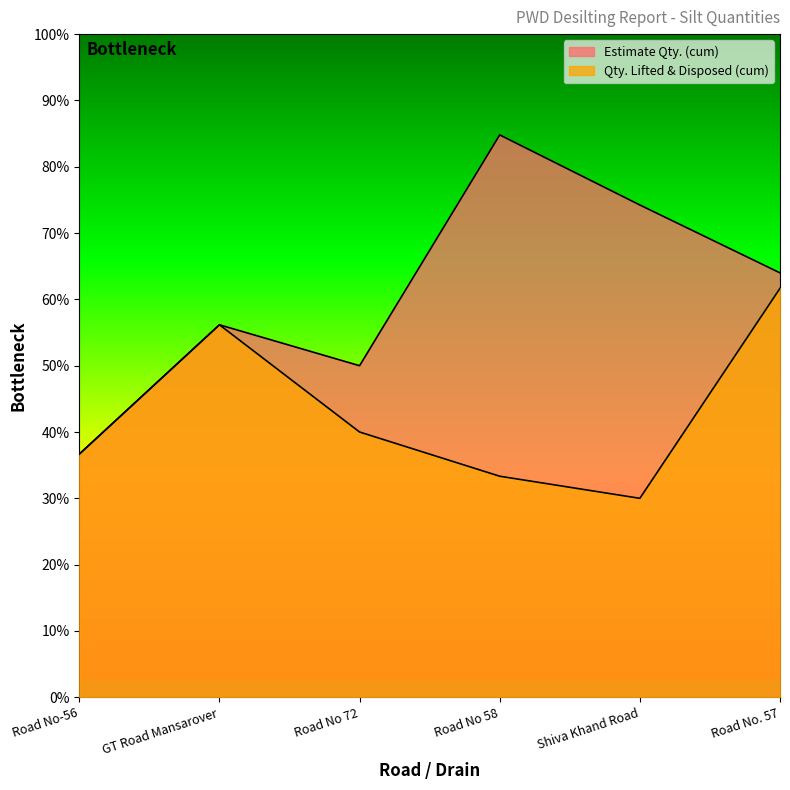

True or false: Estimate Qty. (cum) and Qty. Lifted & Disposed (cum) cross at least once.

False